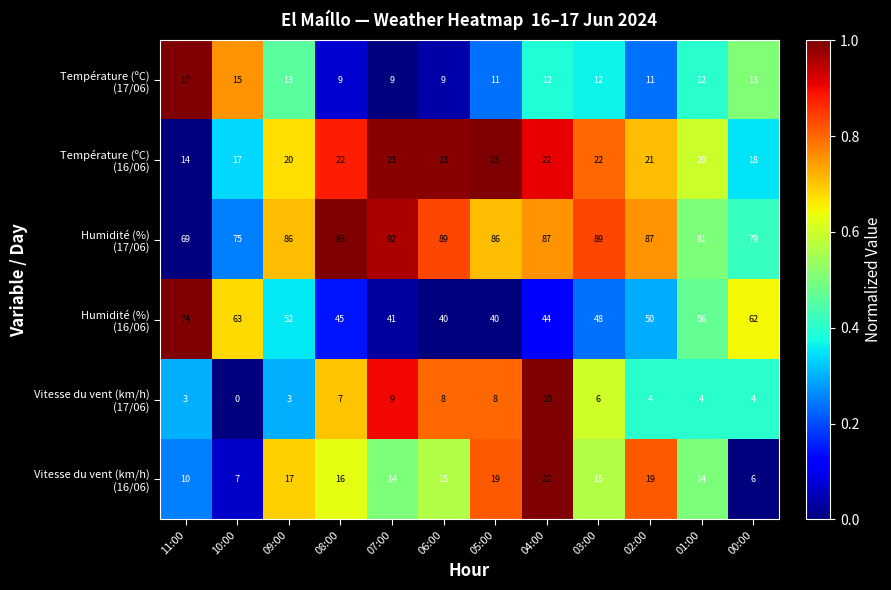

Which label corresponds to the smallest value in the chart?

10:00